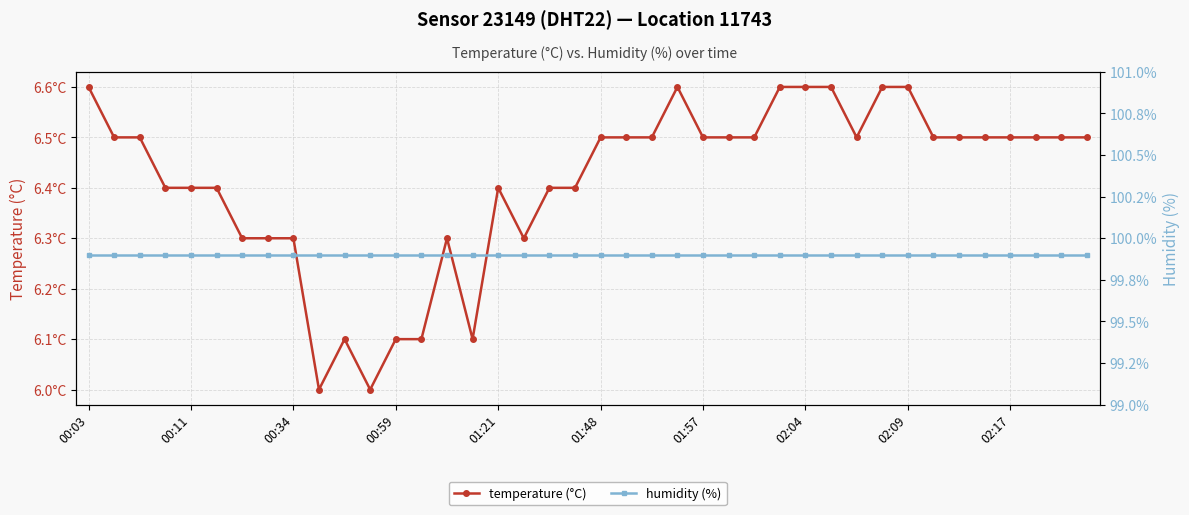

What is the maximum value shown in the chart?

99.9